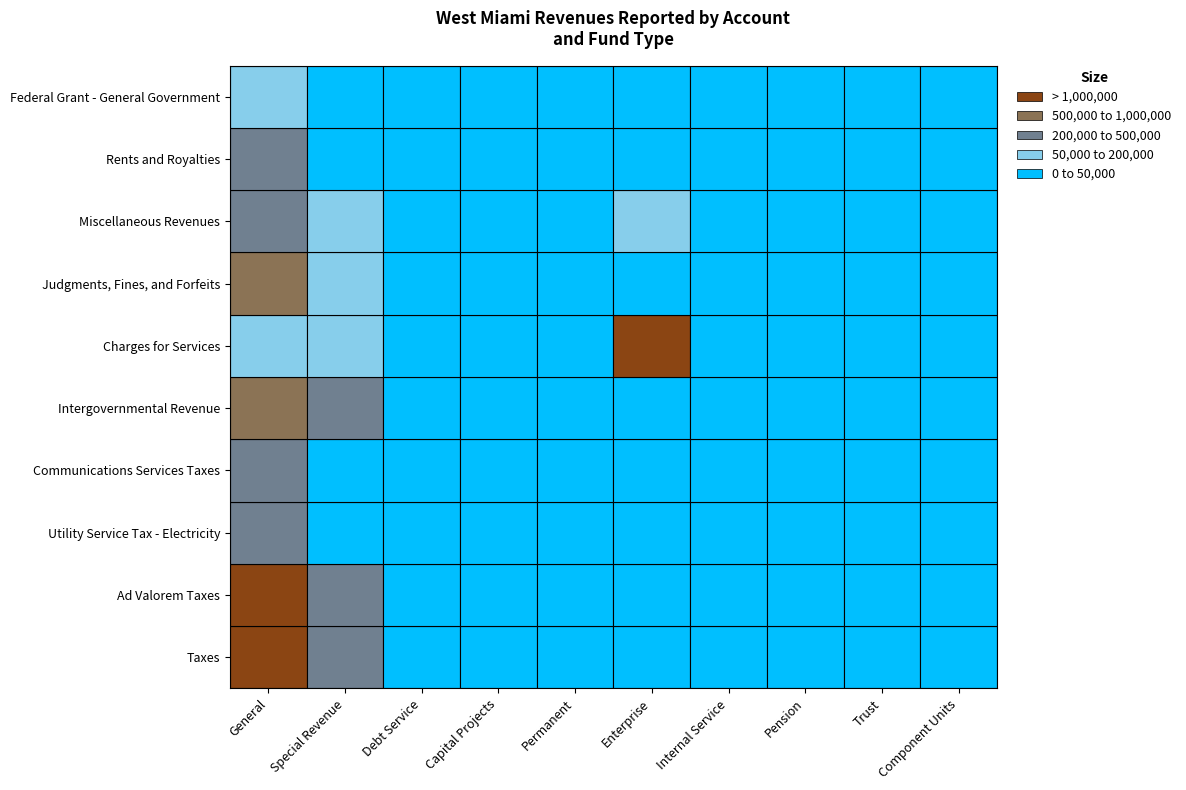

Reading left to right, list all the values displayed in this chart.

Taxes: General=2212265	Special Revenue=489780	Debt Service=0	Capital Projects=0	Permanent=0	Enterprise=0	Internal Service=0	Pension=0	Trust=0	Component Units=0
Ad Valorem Taxes: General=1587659	Special Revenue=275180	Debt Service=0	Capital Projects=0	Permanent=0	Enterprise=0	Internal Service=0	Pension=0	Trust=0	Component Units=0
Utility Service Tax - Electricity: General=328448	Special Revenue=0	Debt Service=0	Capital Projects=0	Permanent=0	Enterprise=0	Internal Service=0	Pension=0	Trust=0	Component Units=0
Communications Services Taxes: General=257261	Special Revenue=0	Debt Service=0	Capital Projects=0	Permanent=0	Enterprise=0	Internal Service=0	Pension=0	Trust=0	Component Units=0
Intergovernmental Revenue: General=877310	Special Revenue=395262	Debt Service=0	Capital Projects=0	Permanent=0	Enterprise=0	Internal Service=0	Pension=0	Trust=0	Component Units=0
Charges for Services: General=152490	Special Revenue=118204	Debt Service=0	Capital Projects=0	Permanent=0	Enterprise=2093119	Internal Service=0	Pension=0	Trust=0	Component Units=0
Judgments, Fines, and Forfeits: General=518845	Special Revenue=101007	Debt Service=0	Capital Projects=0	Permanent=0	Enterprise=0	Internal Service=0	Pension=0	Trust=0	Component Units=0
Miscellaneous Revenues: General=427199	Special Revenue=154180	Debt Service=0	Capital Projects=0	Permanent=0	Enterprise=59295	Internal Service=0	Pension=0	Trust=0	Component Units=0
Rents and Royalties: General=220975	Special Revenue=28605	Debt Service=0	Capital Projects=0	Permanent=0	Enterprise=0	Internal Service=0	Pension=0	Trust=0	Component Units=0
Federal Grant - General Government: General=87845	Special Revenue=0	Debt Service=0	Capital Projects=0	Permanent=0	Enterprise=0	Internal Service=0	Pension=0	Trust=0	Component Units=0